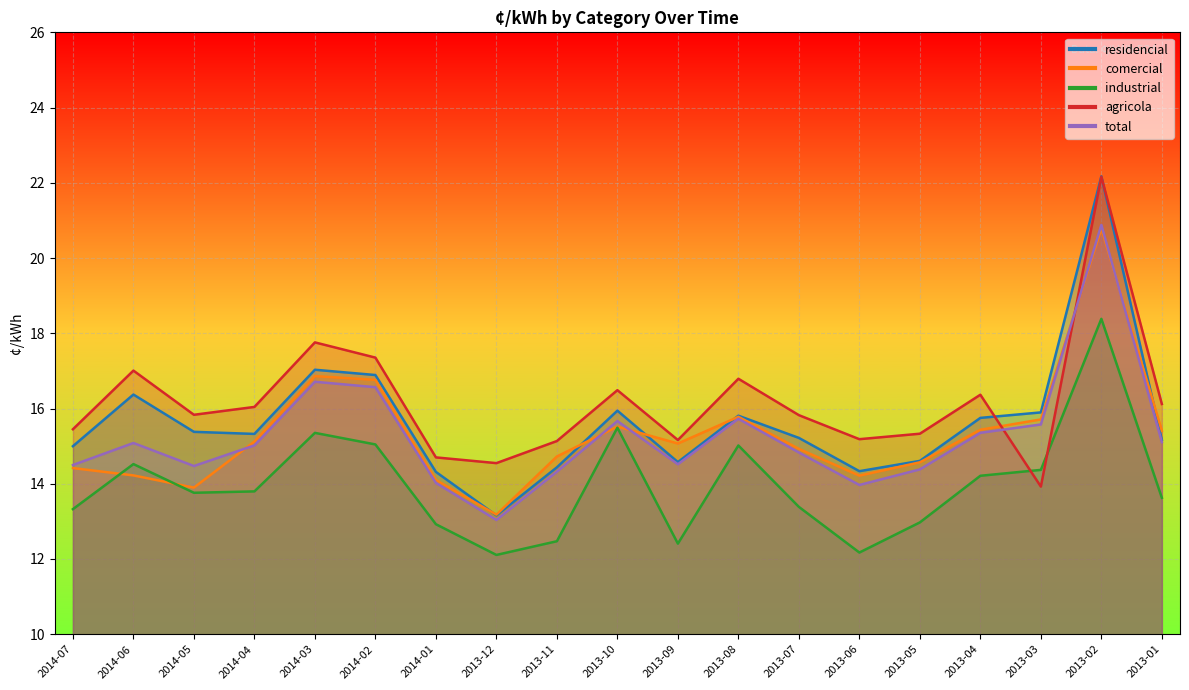

How many categories are shown in the chart?

19